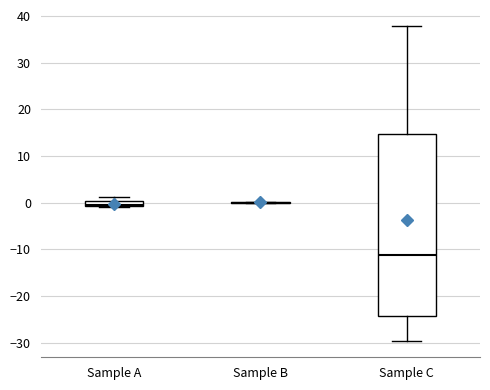

Where does the upper whisker of the box for Sample C end on the y-axis? The values are not printed on the chart, so give them approximately, as read against the axis.

38